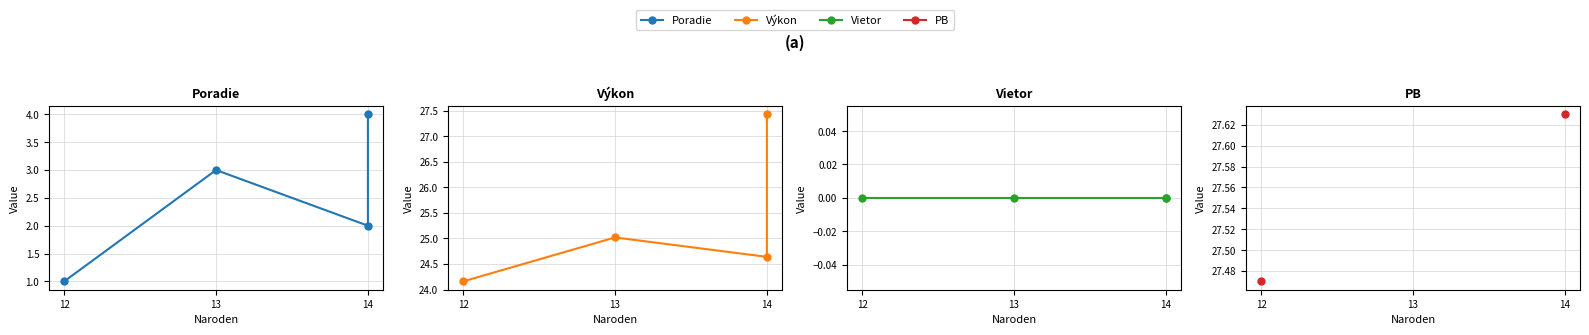

At how many categories does at least one series exceed 23?

4